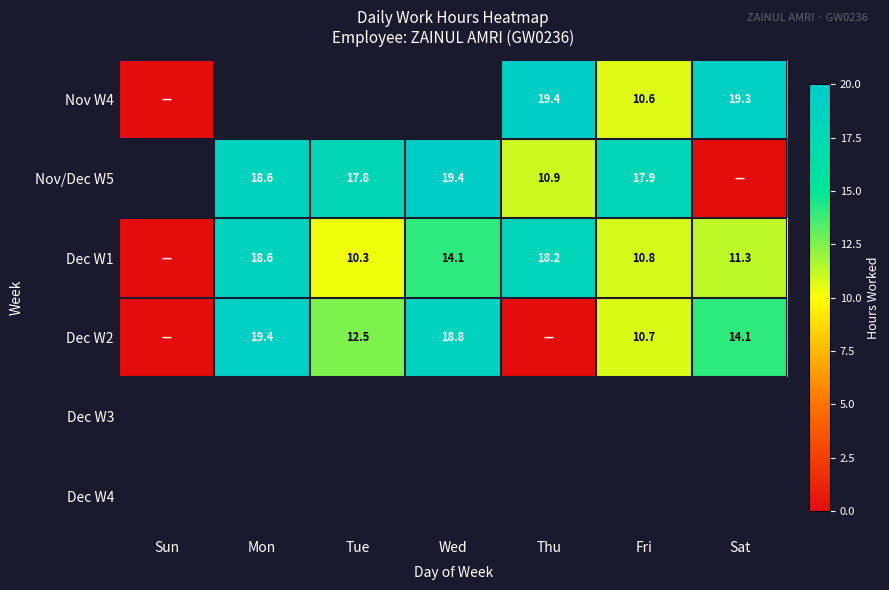

The Nov/Dec W5 series shows 17.8 at Tue. True or false?

True